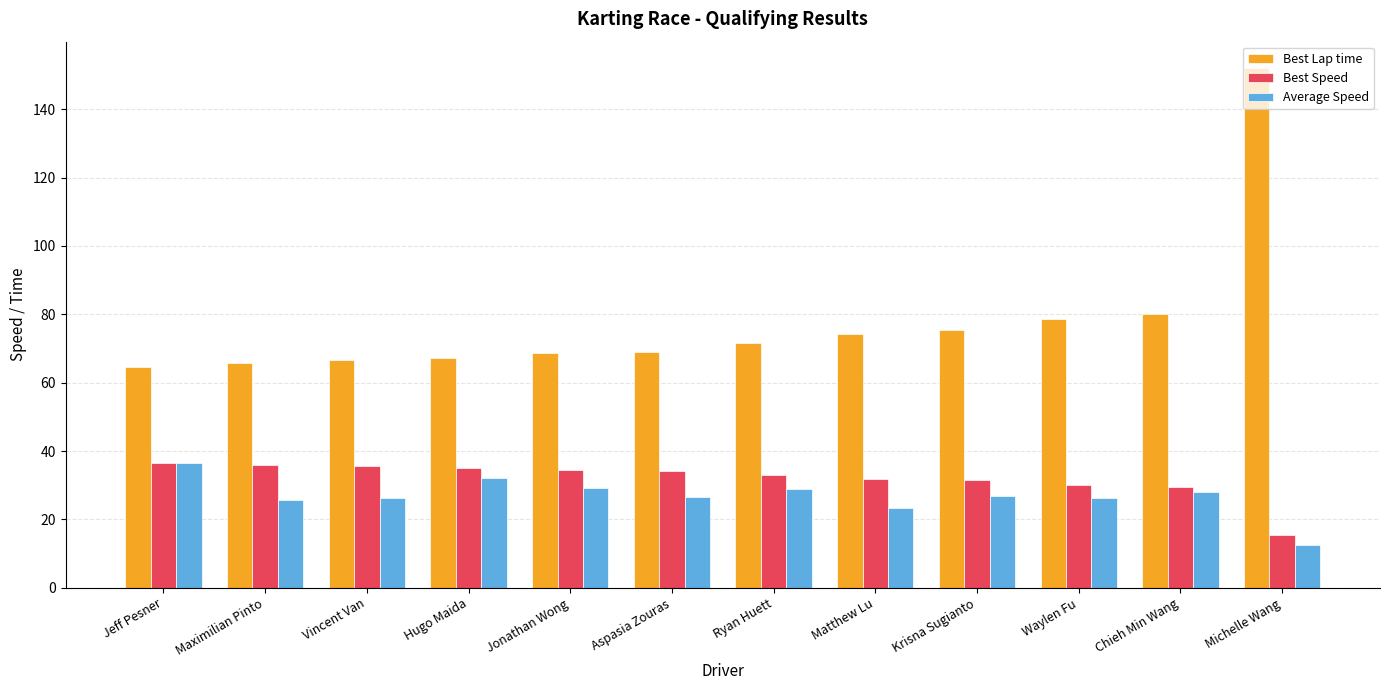

Is it true that Best Lap time equals 33.1 at Krisna Sugianto?

False